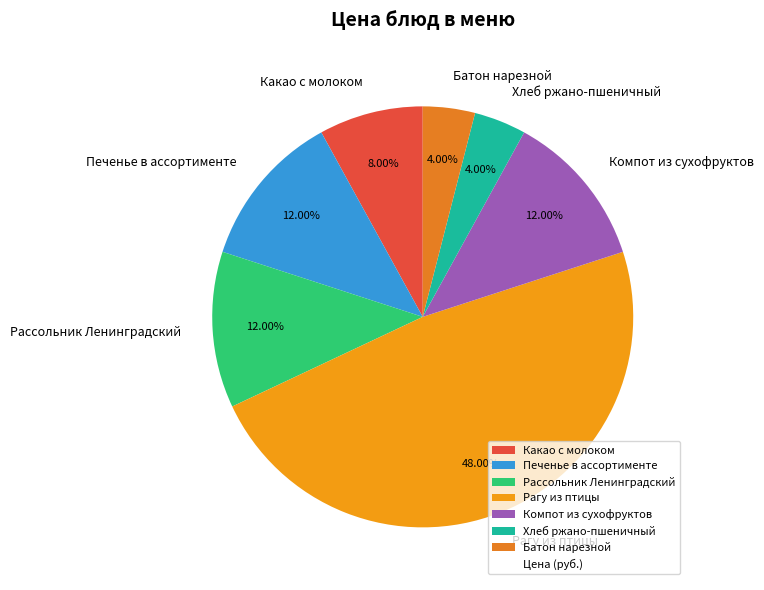

Does Хлеб ржано-пшеничный represent more than half of the total?

No